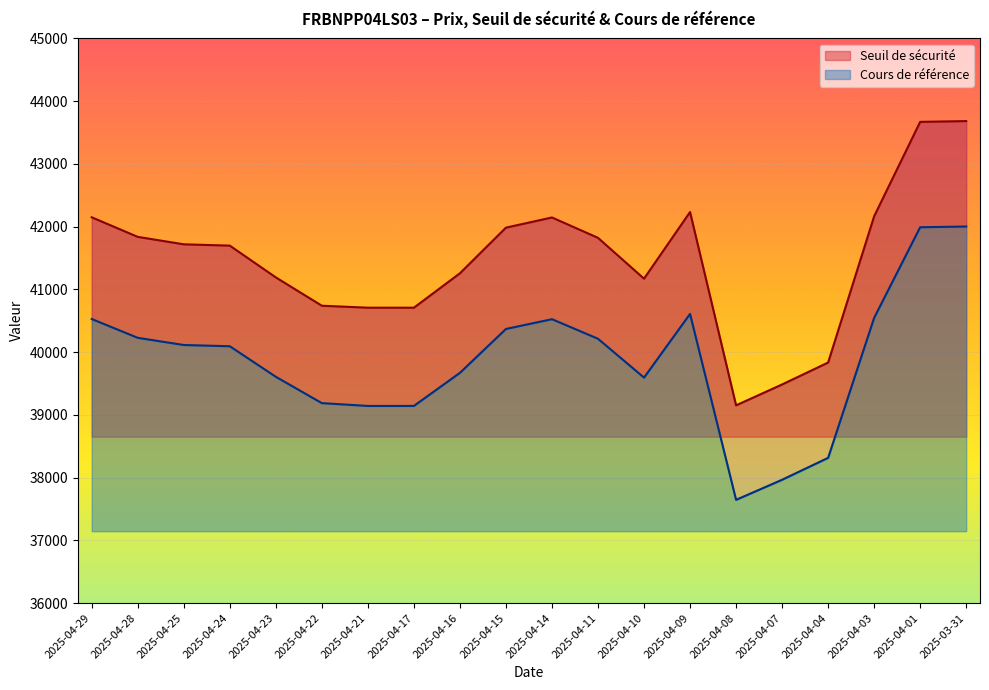

At how many categories does at least one series exceed 39327?

19